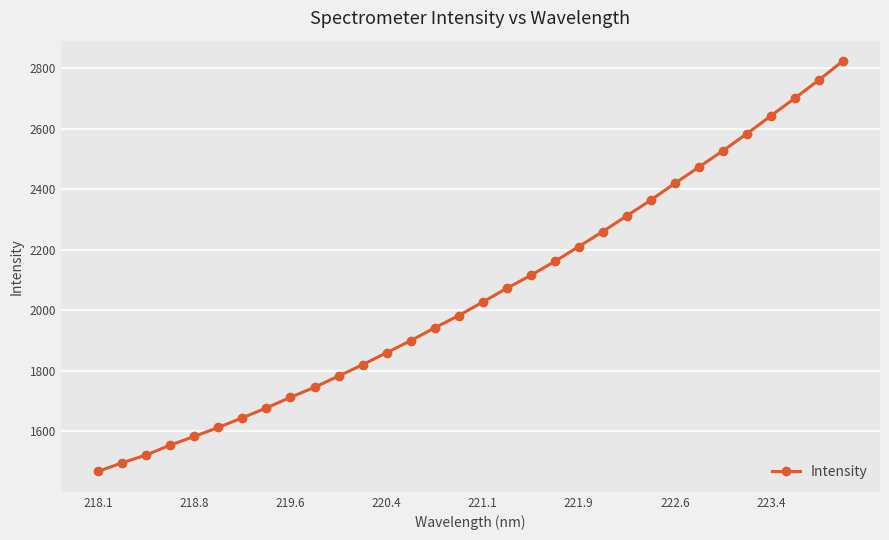

What is the minimum value shown in the chart?

1468.0